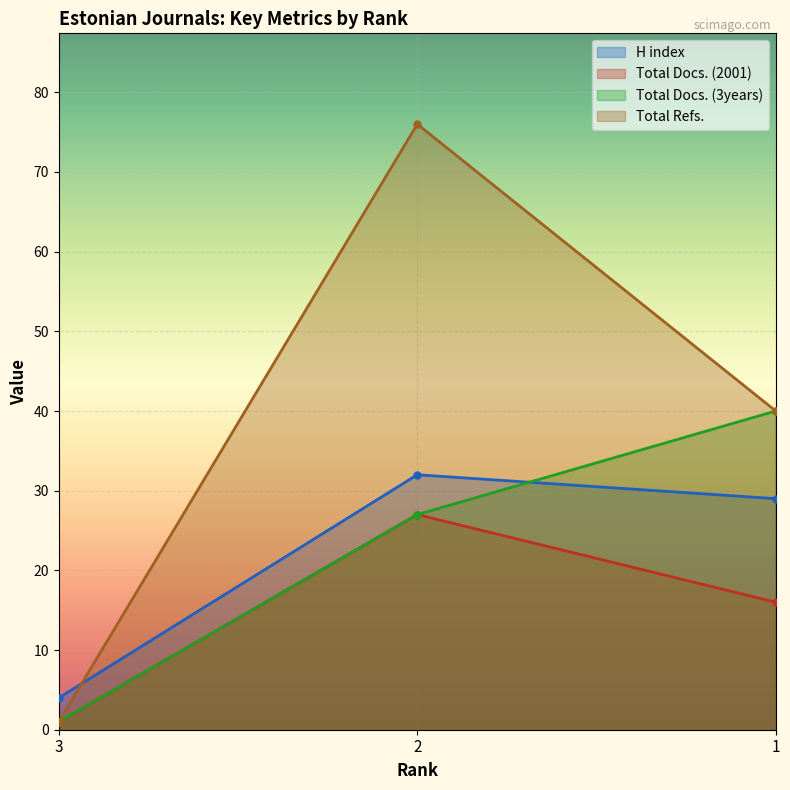

What is the average value of the Total Docs. (2001) series?

15